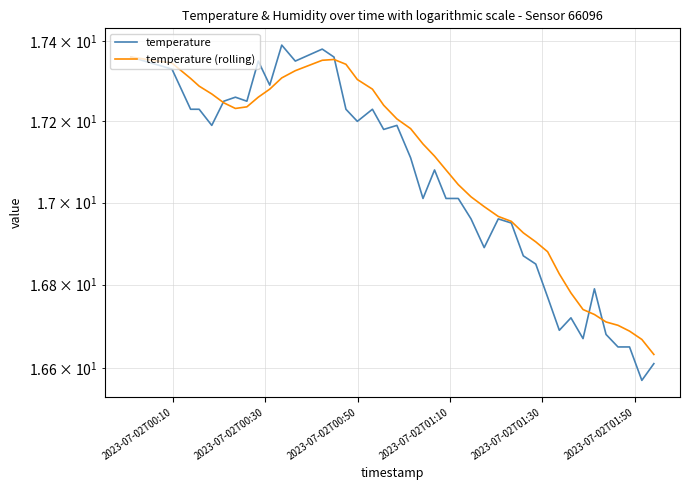

Reading left to right, extract all data points from this chart.

temperature: 17.4	17.3	17.2	17.2	17.2	17.2	17.3	17.2	17.4	17.3	17.4	17.4	17.4	17.4	17.2	17.2	17.2	17.2	17.2	17.1	17.0	17.1	17.0	17.0	17.0	16.9	17.0	16.9	16.9	16.9	16.8	16.7	16.7	16.7	16.8	16.7	16.6	16.6	16.6	16.6
temperature (rolling): 17.4	17.3	17.3	17.3	17.3	17.2	17.2	17.2	17.3	17.3	17.3	17.3	17.4	17.4	17.3	17.3	17.3	17.2	17.2	17.2	17.1	17.1	17.1	17.0	17.0	17.0	17.0	17.0	16.9	16.9	16.9	16.8	16.8	16.7	16.7	16.7	16.7	16.7	16.7	16.6